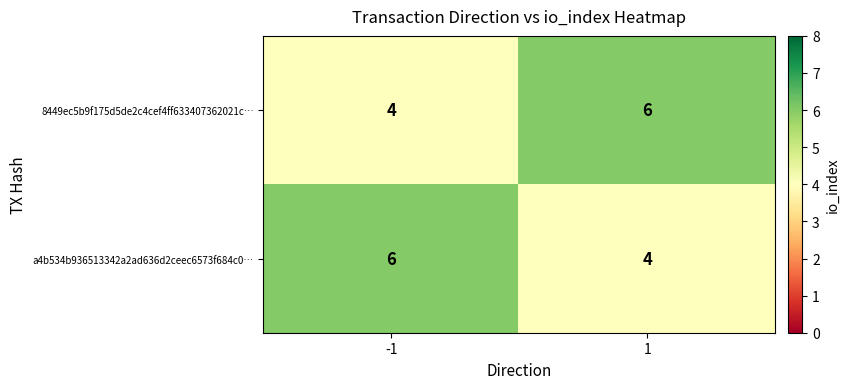

Is the value of 8449ec5b9f175d5de2c4cef4ff633407362021c… at -1 greater than the value of a4b534b936513342a2ad636d2ceec6573f684c0… at -1?

No